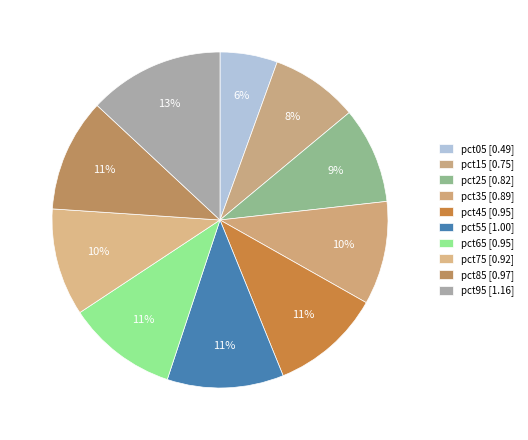

Count the number of slices in the pie.

10